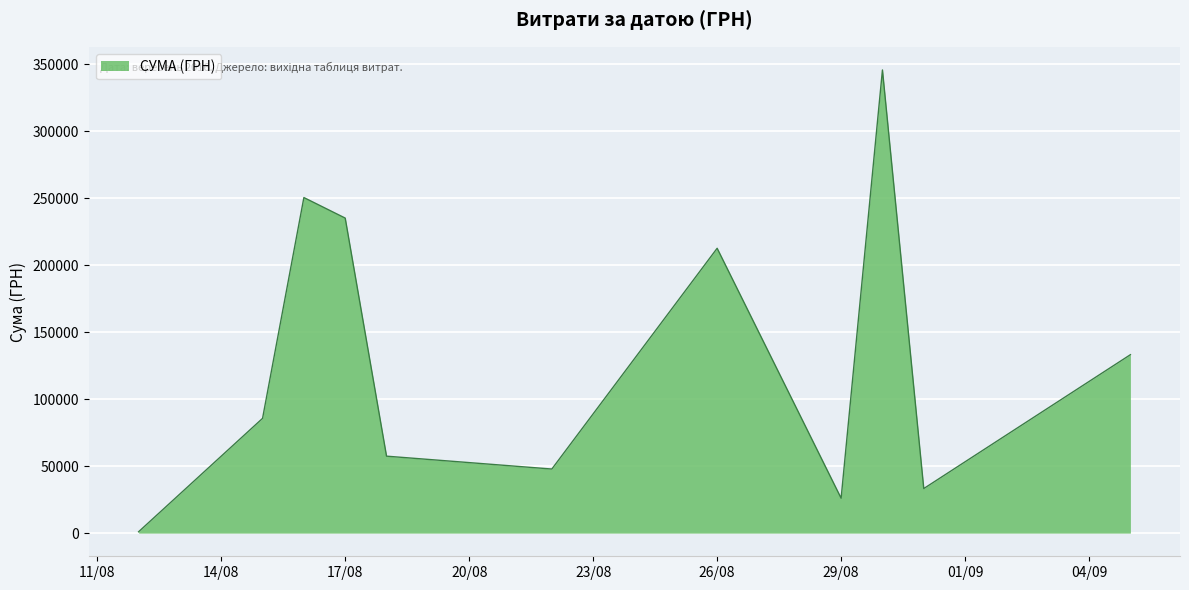

What is the difference between the maximum and minimum values?

344689.0